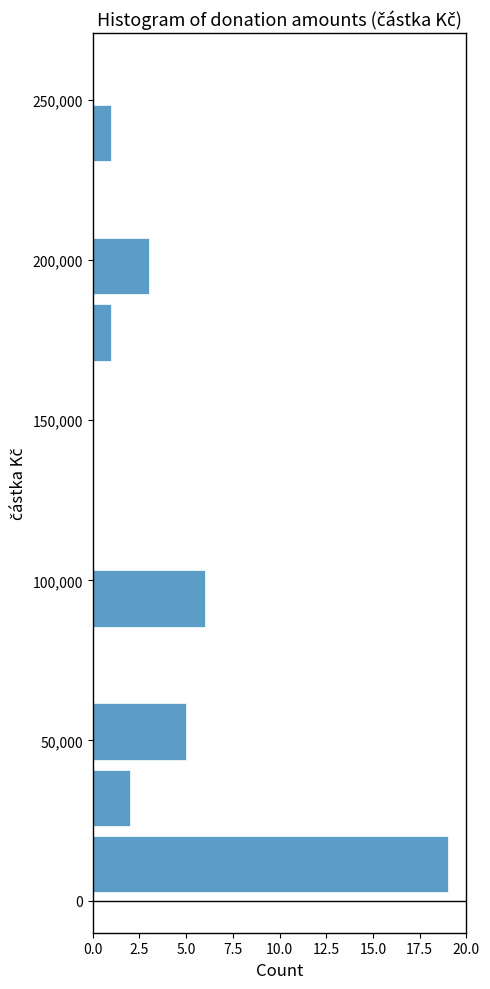

Which range on the y-axis has the longest bar?

0 to 20000